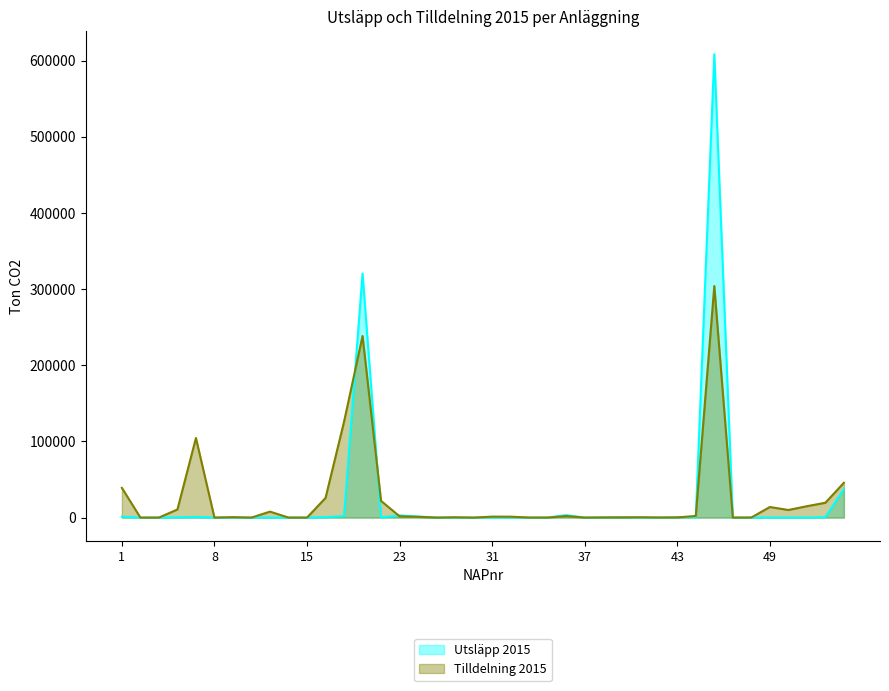

Reading left to right, transcribe all the data shown in this chart.

Utsläpp 2015: 1=1230	2=0	3=0	4=322	6=854	8=0	10=0	11=14	12=0	13=0	15=22	16=522	19=2005	20=320489	22=157	23=2921	24=1399	25=149	26=66	27=24	31=0	33=85	34=0	35=7	36=3270	37=0	38=298	39=442	40=0	41=0	43=391	44=560	45=608308	47=7	48=29	49=96	50=63	51=19	52=492	53=37381
Tilldelning 2015: 1=39007	2=0	3=0	4=10674	6=104519	8=0	10=558	11=0	12=7844	13=0	15=0	16=25808	19=125923	20=238356	22=21916	23=1696	24=1016	25=0	26=395	27=0	31=1242	33=1194	34=32	35=55	36=1994	37=0	38=185	39=239	40=437	41=148	43=228	44=2162	45=304026	47=33	48=94	49=13918	50=9977	51=14950	52=19491	53=45728